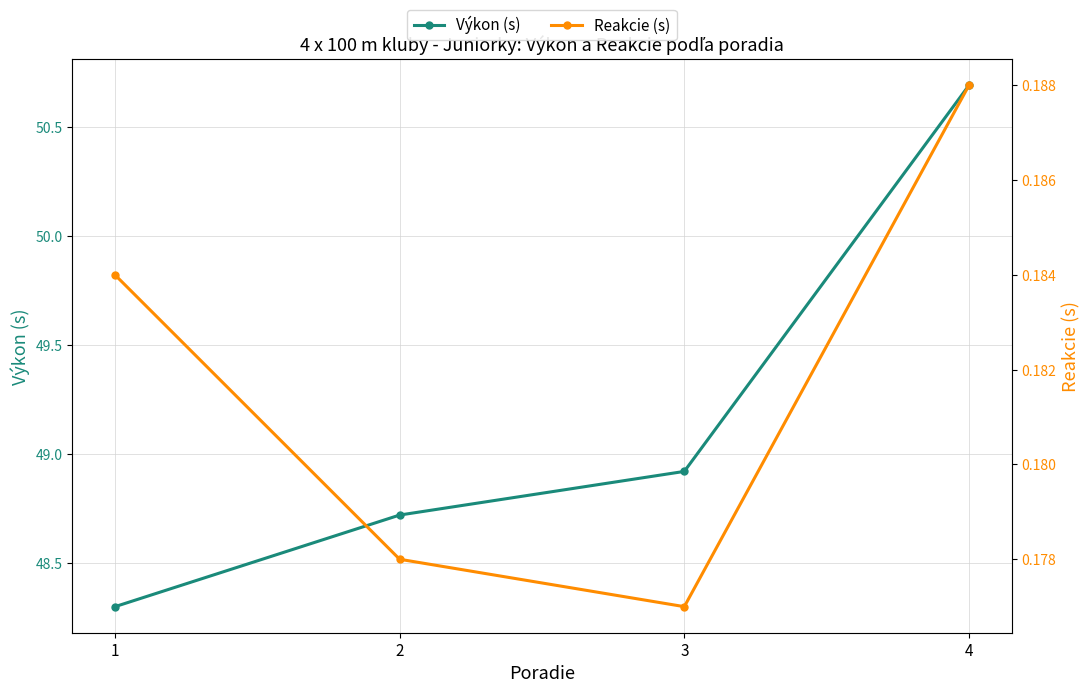

What is the maximum value for Reakcie (s)?

0.2